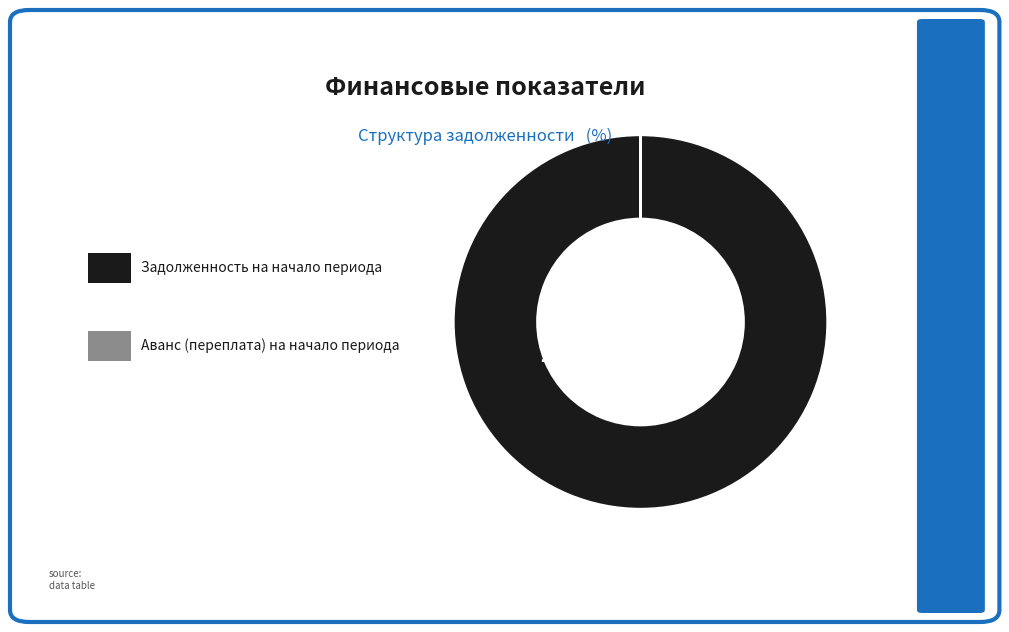

To the nearest percent, what is the difference between the Аванс (переплата) на начало периода and 23 slice percentages?

1%